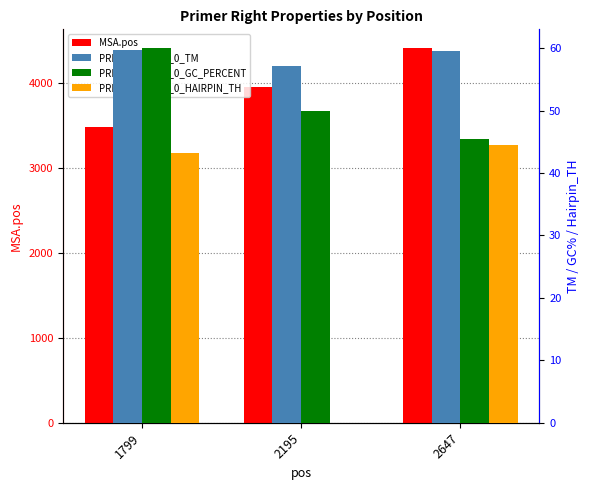

How many values in PRIMER_RIGHT_0_HAIRPIN_TH are above zero?

2